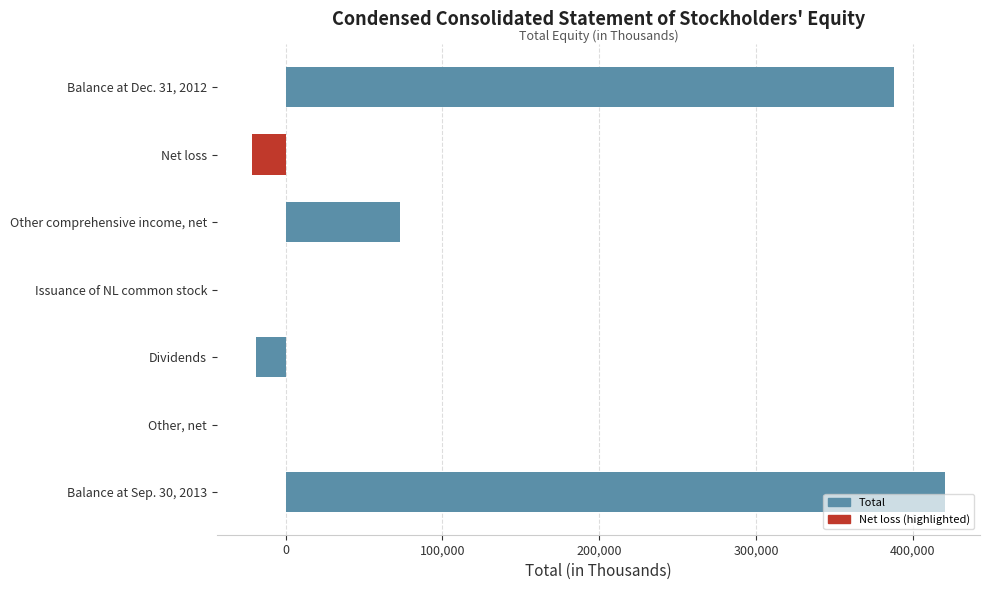

Reading left to right, transcribe all the data shown in this chart.

388083	-21700	73069	59	-18621	-54	420836